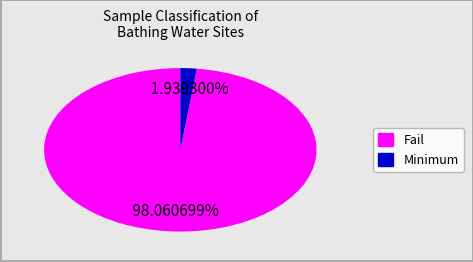

Is there a majority slice in this chart?

Yes